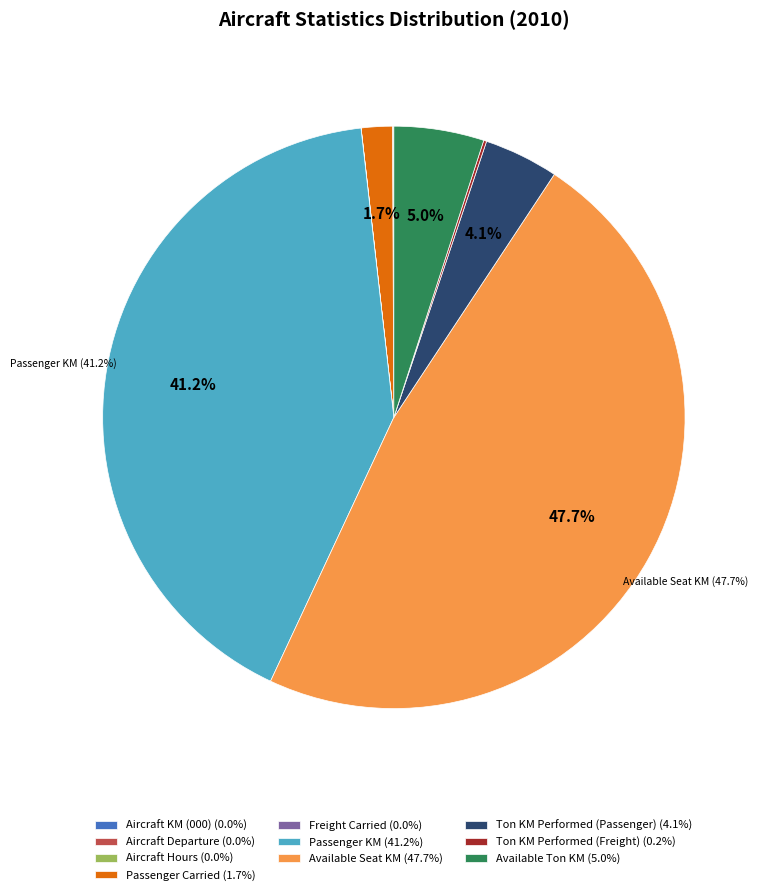

Between Passenger KM (41.2%) and Available Ton KM (5.0%), which is larger?

Passenger KM (41.2%)